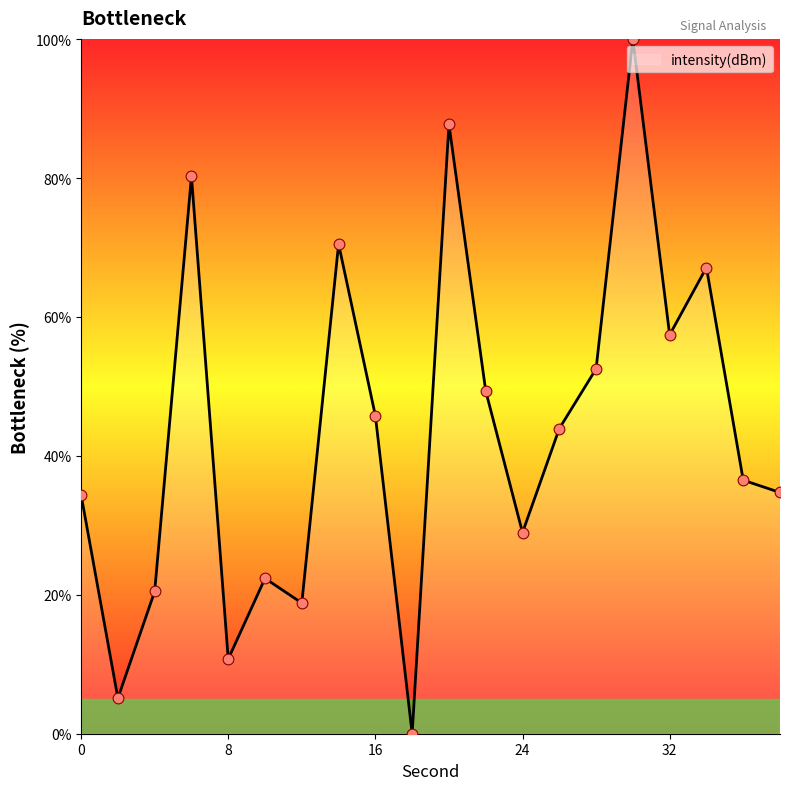

What is the greatest value displayed?

100.0